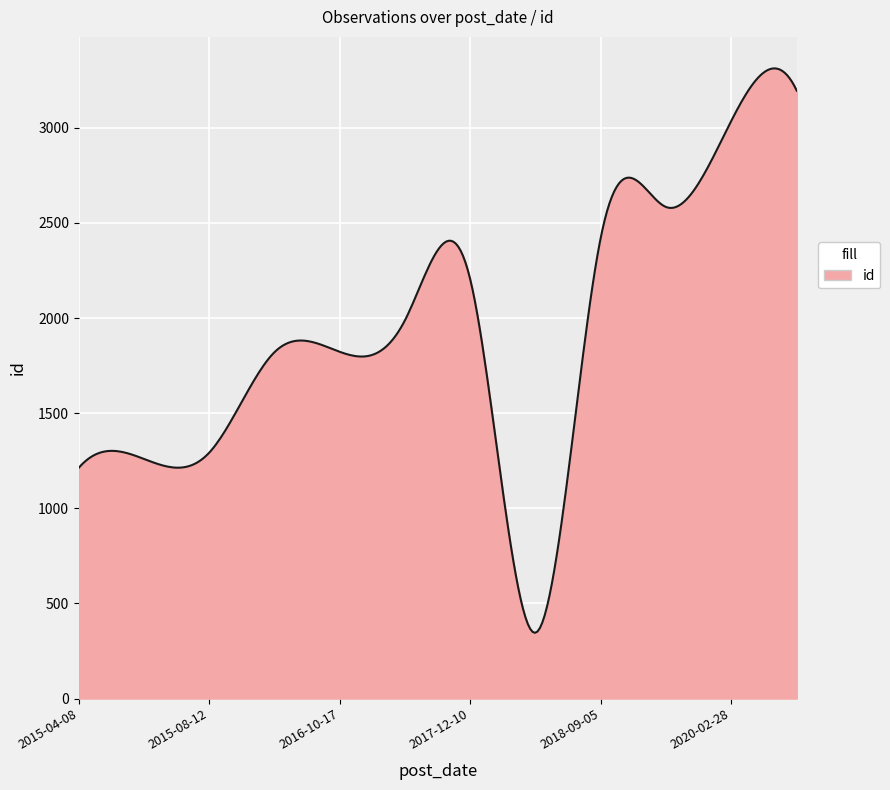

What is the maximum value shown in the chart?

3311.9